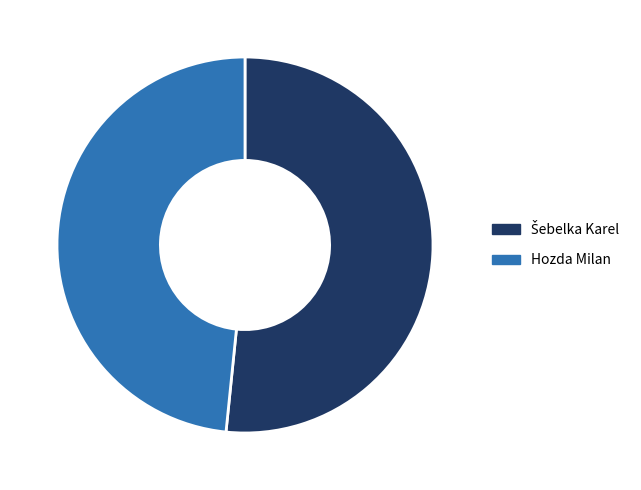

How many slices are in this pie chart?

2